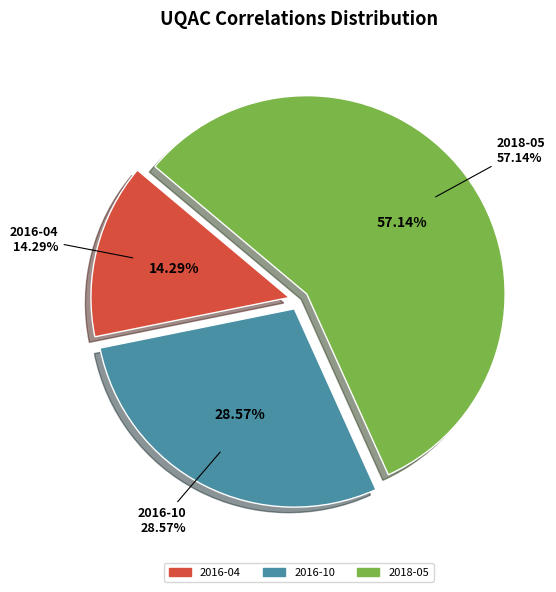

The 2018-05 slice represents 70% of the pie. True or false?

False